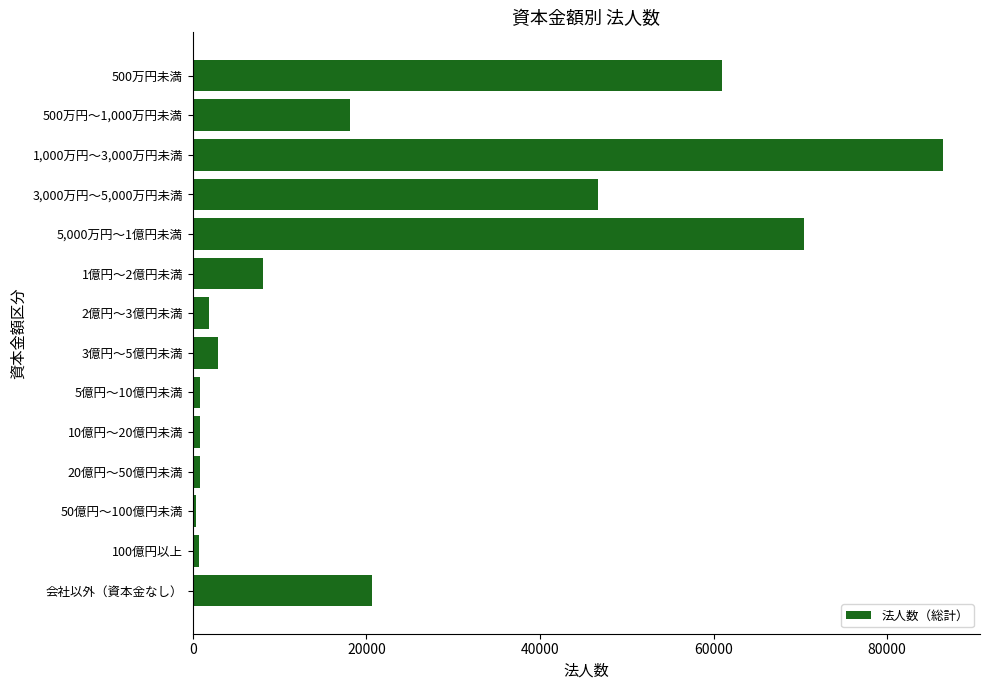

Which has a higher value, 1億円～2億円未満 or 5,000万円～1億円未満?

5,000万円～1億円未満